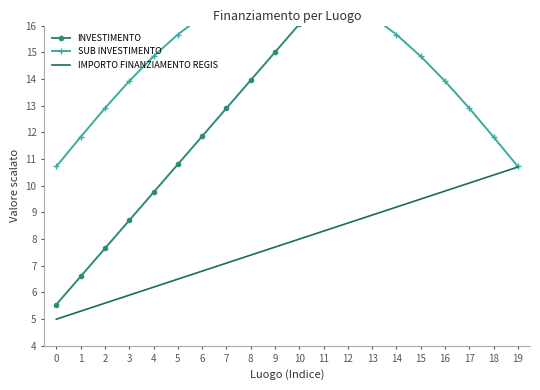

What is the difference between the INVESTIMENTO values at 3 and 10?

7.4